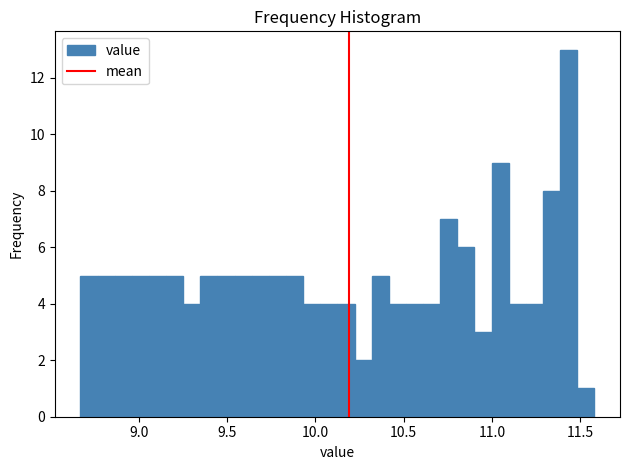

Read against the x-axis, roughly where is the centre of the tallest bar?

11.45